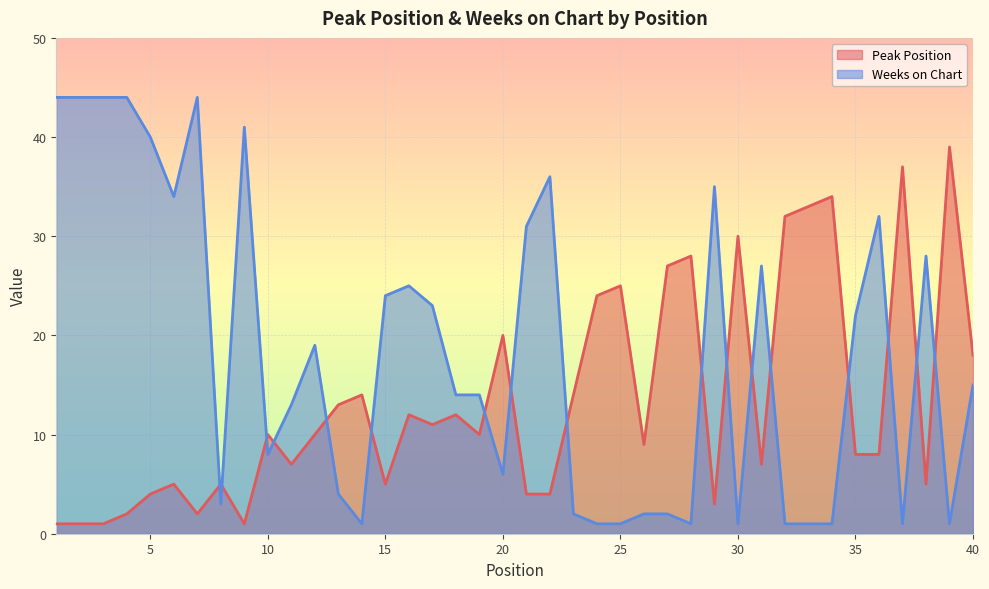

Reading left to right, extract all data points from this chart.

Peak Position: 1=1	2=1	3=1	4=2	5=4	6=5	7=2	8=5	9=1	10=10	11=7	12=10	13=13	14=14	15=5	16=12	17=11	18=12	19=10	20=20	21=4	22=4	23=14	24=24	25=25	26=9	27=27	28=28	29=3	30=30	31=7	32=32	33=33	34=34	35=8	36=8	37=37	38=5	39=39	40=18
Weeks on Chart: 1=44	2=44	3=44	4=44	5=40	6=34	7=44	8=3	9=41	10=8	11=13	12=19	13=4	14=1	15=24	16=25	17=23	18=14	19=14	20=6	21=31	22=36	23=2	24=1	25=1	26=2	27=2	28=1	29=35	30=1	31=27	32=1	33=1	34=1	35=22	36=32	37=1	38=28	39=1	40=15